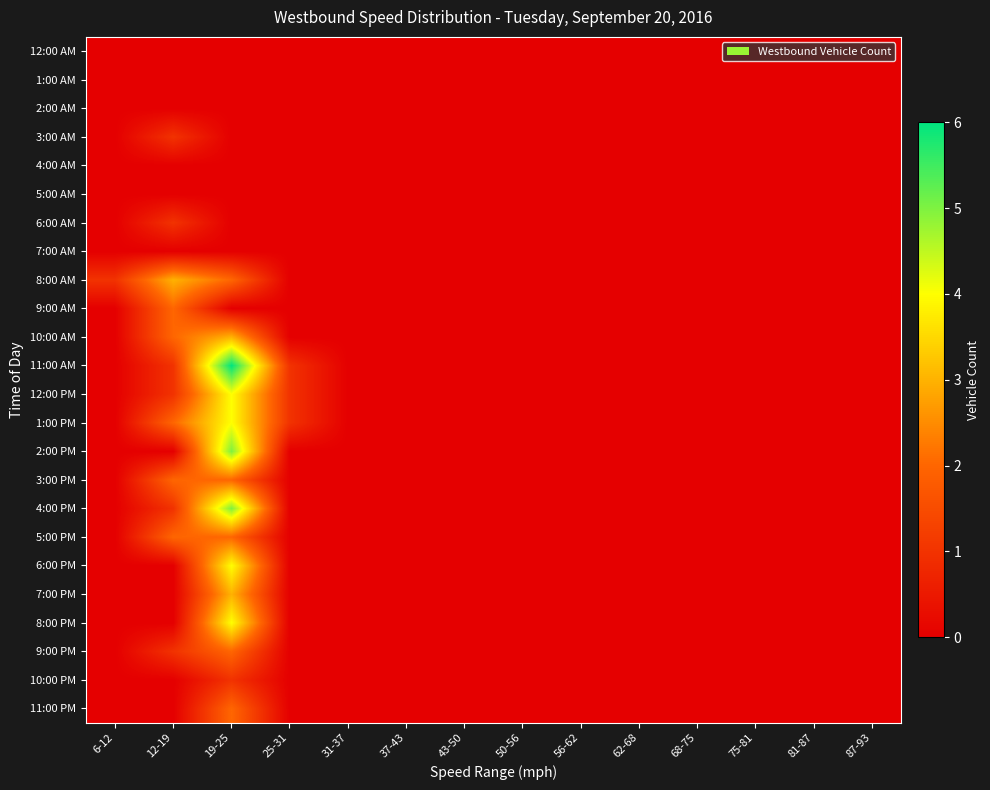

At 12-19, list the series in order from largest to smallest.

8:00 AM, 9:00 AM, 10:00 AM, 1:00 PM, 3:00 PM, 5:00 PM, 3:00 AM, 6:00 AM, 11:00 AM, 12:00 PM, 4:00 PM, 9:00 PM, 12:00 AM, 1:00 AM, 2:00 AM, 4:00 AM, 5:00 AM, 7:00 AM, 2:00 PM, 6:00 PM, 7:00 PM, 8:00 PM, 10:00 PM, 11:00 PM